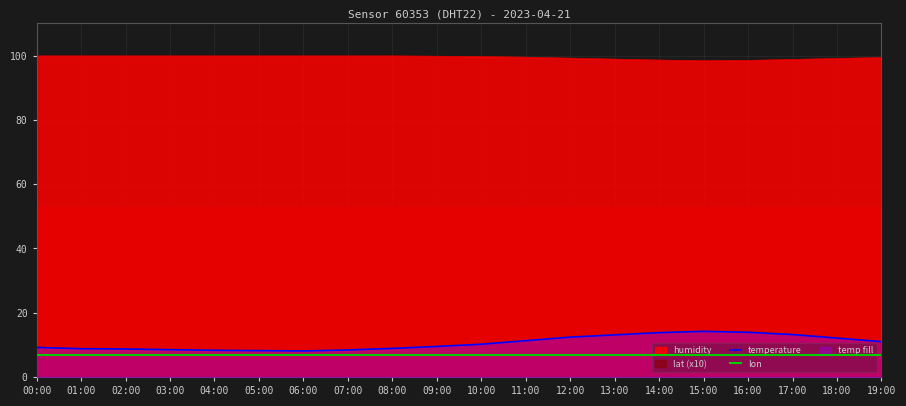

True or false: temperature and lon cross at least once.

False